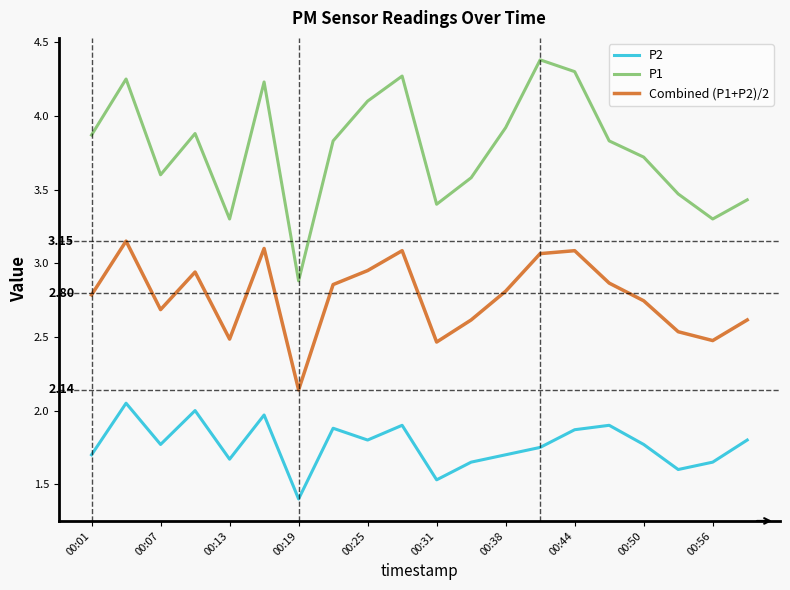

Rank the series by their average value, from highest to lowest.

P1, Combined (P1+P2)/2, P2